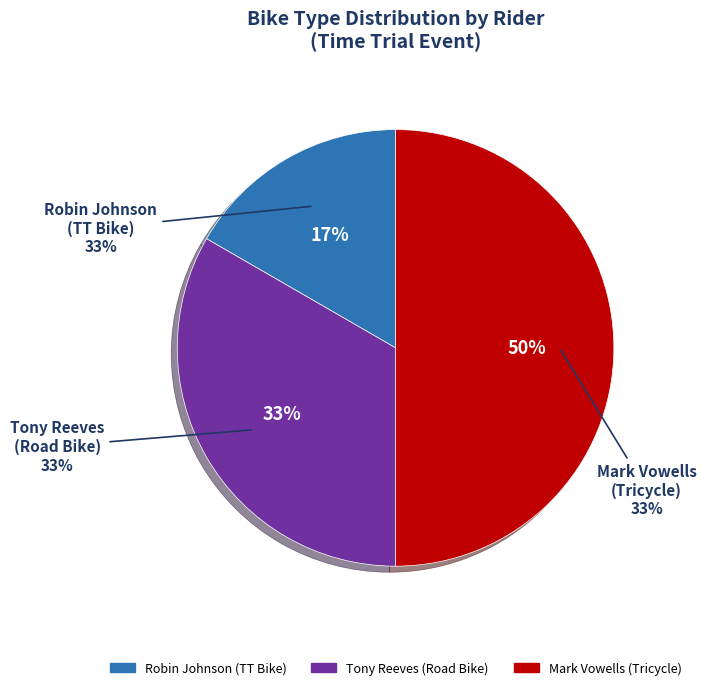

Which slice is the smallest?

Robin Johnson
(TT Bike)